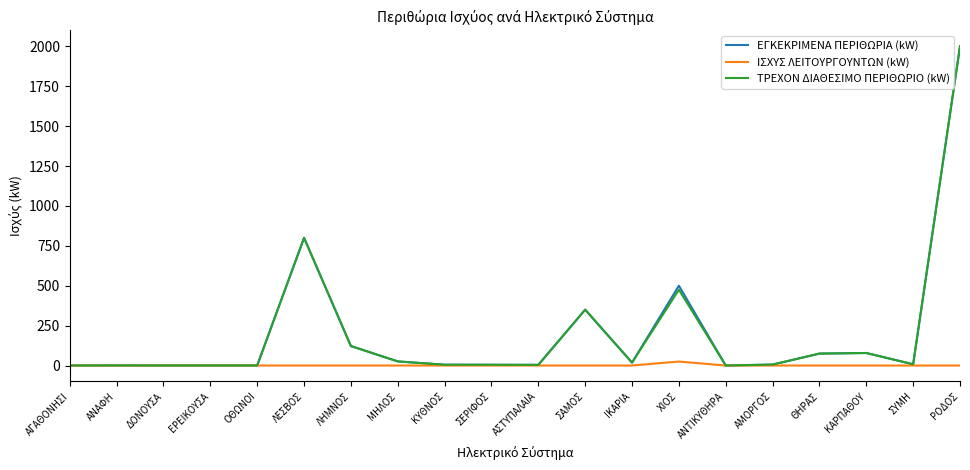

At which label does ΤΡΕΧΟΝ ΔΙΑΘΕΣΙΜΟ ΠΕΡΙΘΩΡΙΟ (kW) reach its peak?

ΡΟΔΟΣ